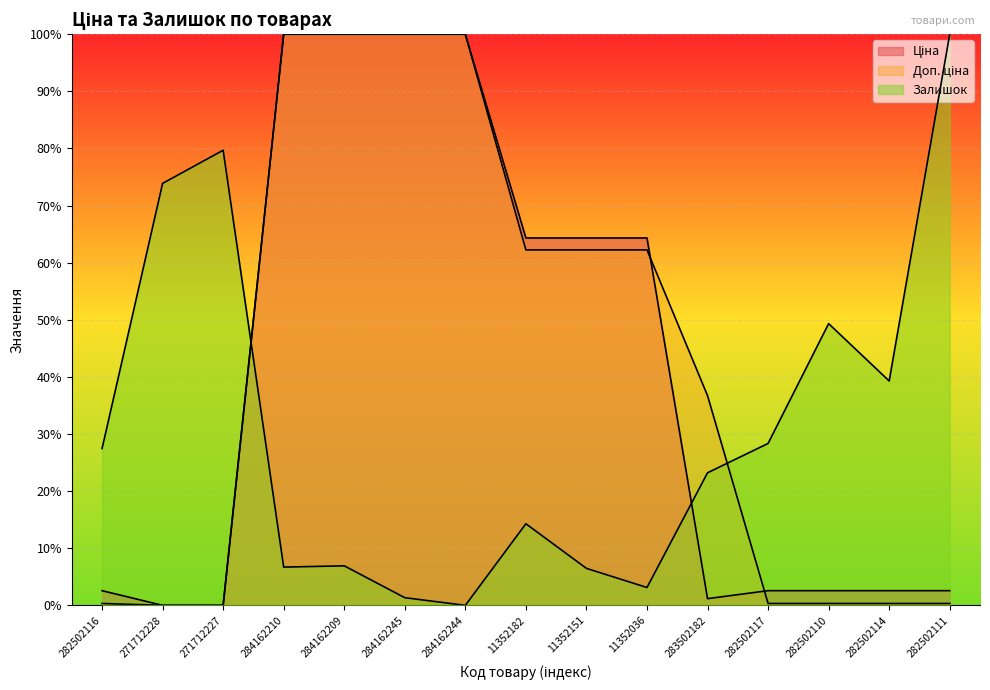

List the series in order of their peak value, lowest first.

Ціна, Доп. ціна, Залишок